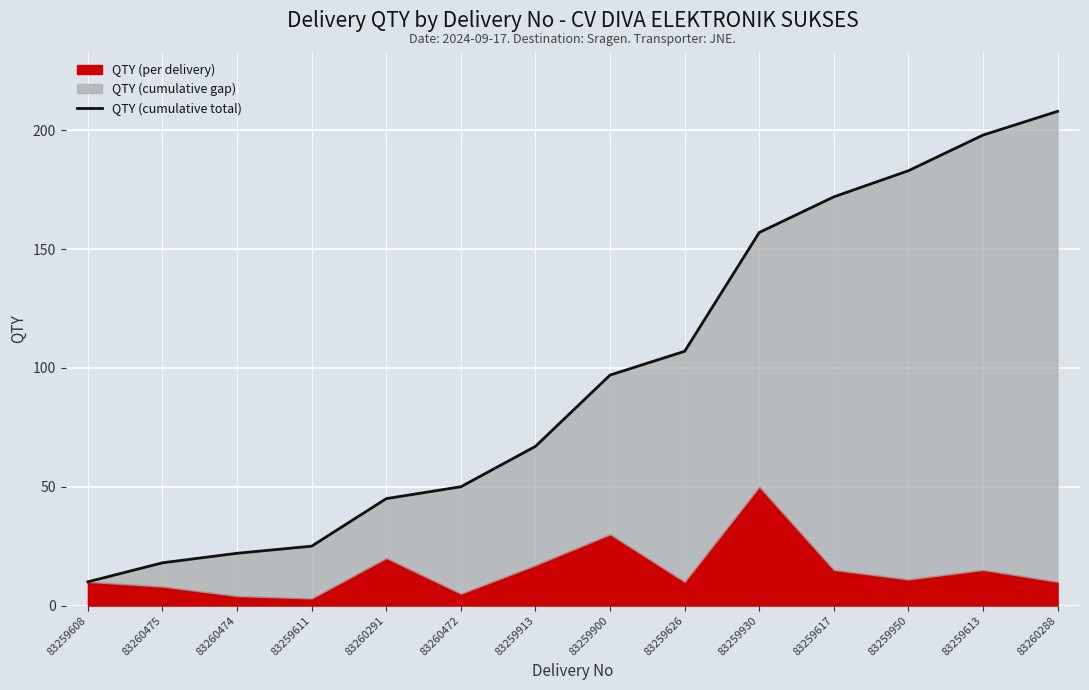

Between 83260472 and 83259930, which is larger?

83259930